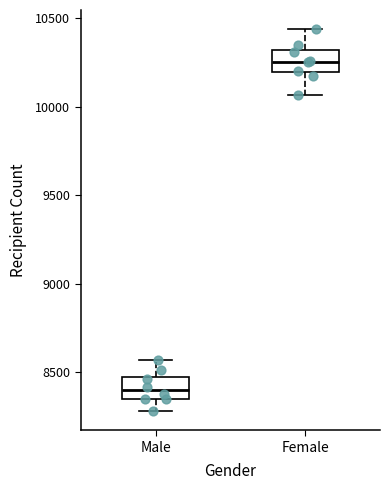

Reading left to right, read every box against the y-axis: the position of its median line, the range the box covers, and the ends of its whiskers. The values are not printed on the chart, so give them approximately, as read against the axis.

Male: median 8400, box 8350 to 8450, whiskers 8300 to 8550
Female: median 10250, box 10200 to 10300, whiskers 10050 to 10450